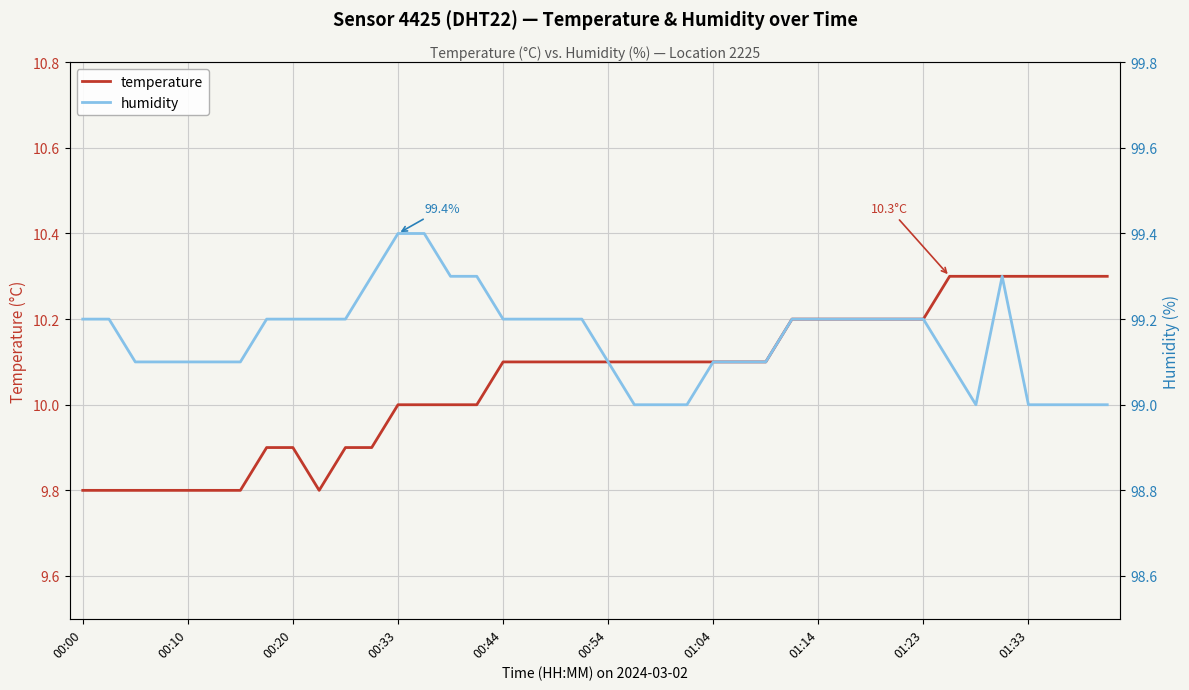

What is the difference between the maximum and minimum values in the temperature series?

0.5